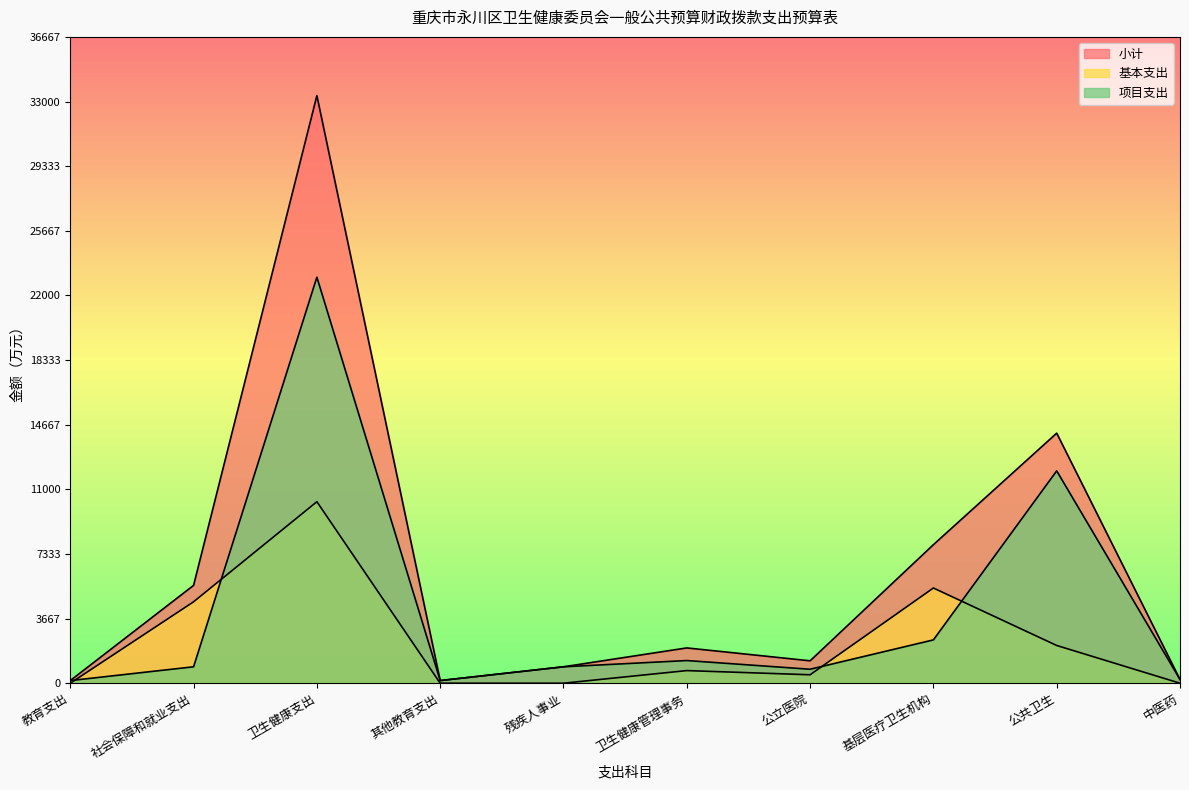

Is it true that 基本支出 equals 478.6 at 公立医院?

True